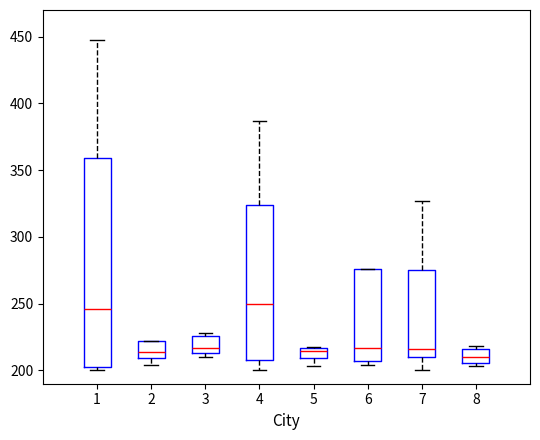

Comparing the boxes themselves (not the whiskers), which one is the tallest?

1